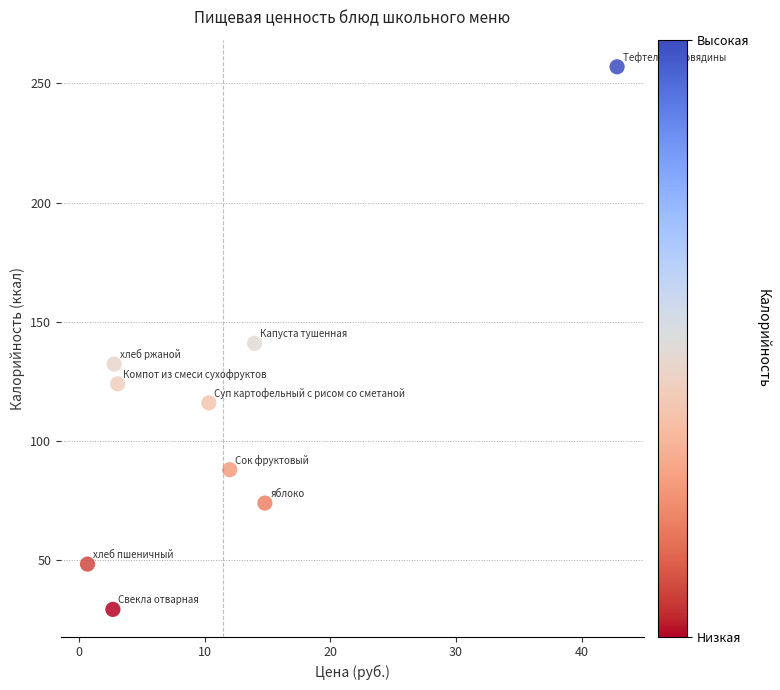

What is the range of X values (max minus min)?

42.1